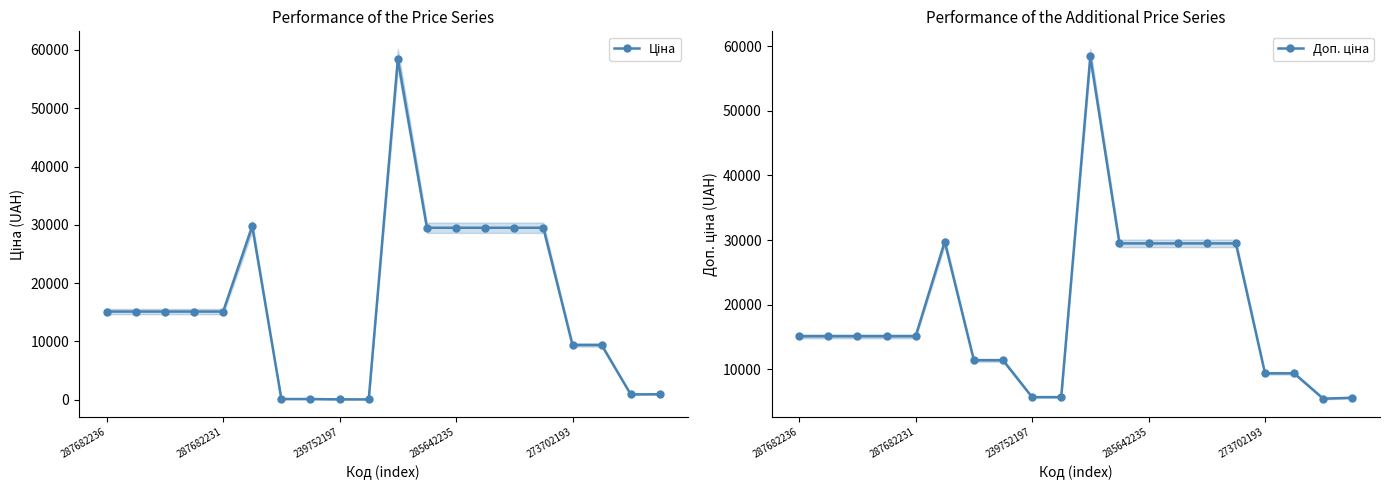

Reading left to right, extract all data points from this chart.

Ціна: 15120.0	15120.0	15120.0	15120.0	15120.0	29747.2	114.1	114.1	57.0	57.0	58426.5	29491.5	29491.5	29491.5	29491.5	29491.5	9384.0	9384.0	910.4	934.5
Доп. ціна: 15120.0	15120.0	15120.0	15120.0	15120.0	29747.2	11410.0	11410.0	5705.0	5705.0	58426.5	29491.5	29491.5	29491.5	29491.5	29491.5	9384.0	9384.0	5462.3	5607.2